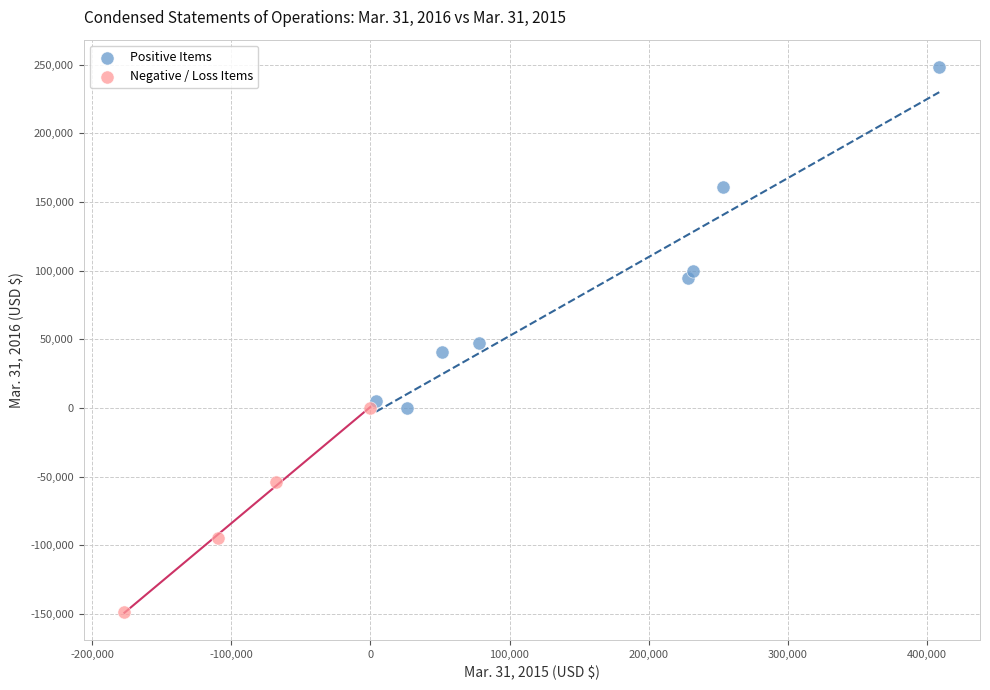

Which series reaches the minimum Y coordinate?

Negative / Loss Items